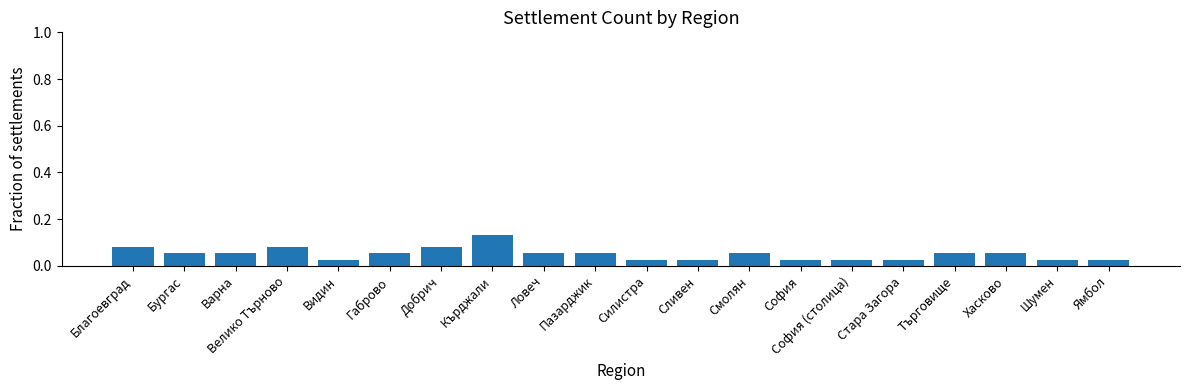

Which has a higher value, Пазарджик or Шумен?

Пазарджик